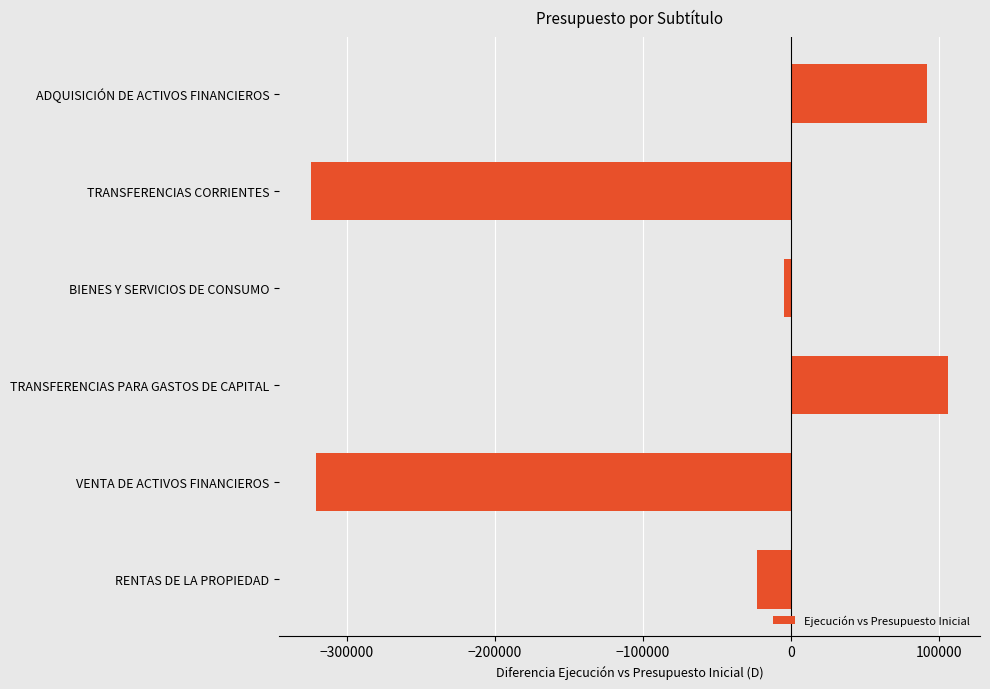

How many values are below zero?

4